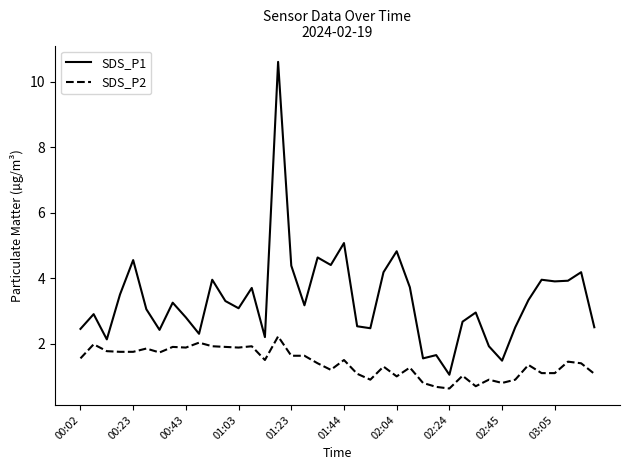

List the series in order of their peak value, lowest first.

SDS_P2, SDS_P1